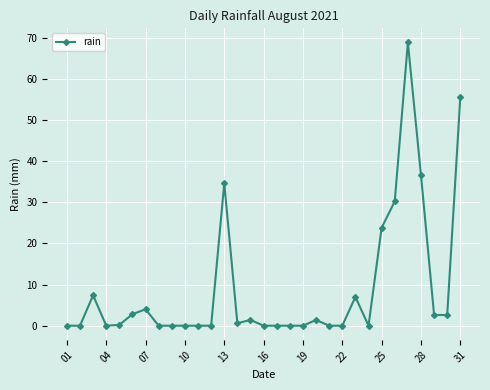

How many series are shown in this chart?

1